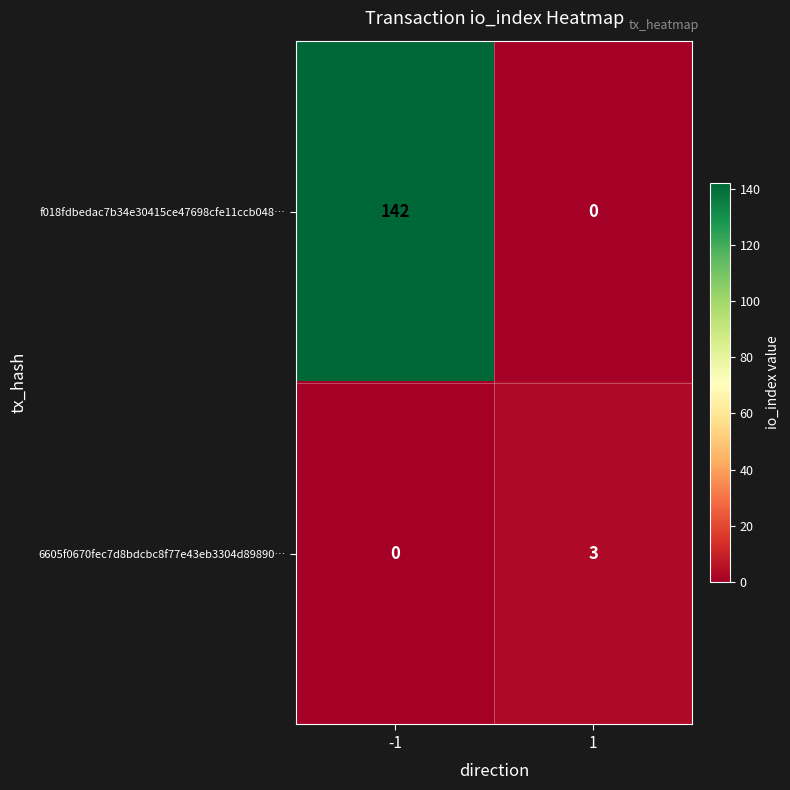

Which series has the largest range (max minus min)?

f018fdbedac7b34e30415ce47698cfe11ccb048…